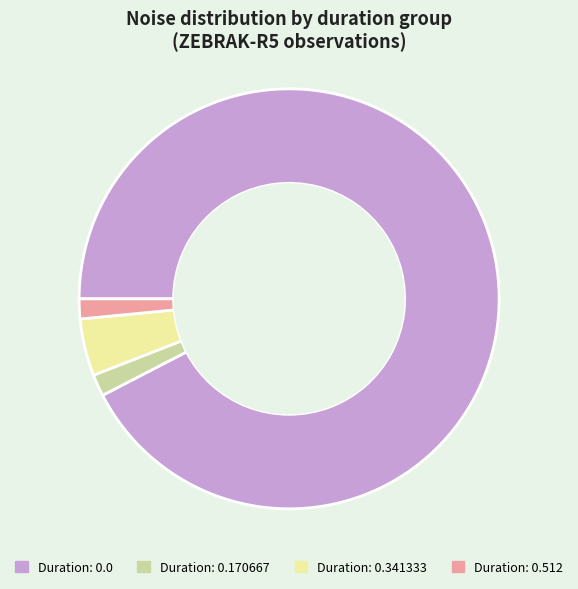

Does any single category account for the majority?

Yes